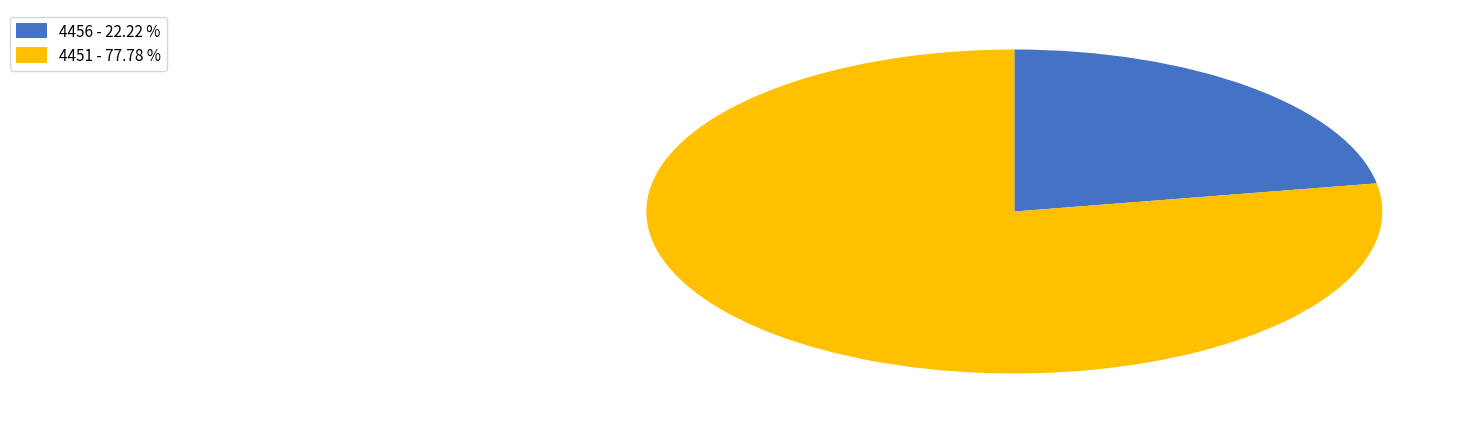

Does 4451 account for over 50% of the chart?

Yes